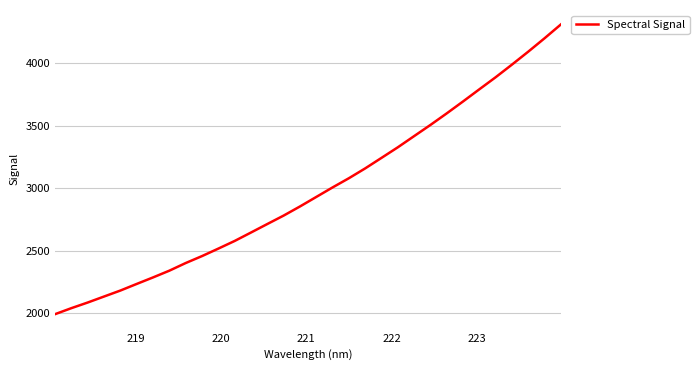

How many values are below 2929?

16